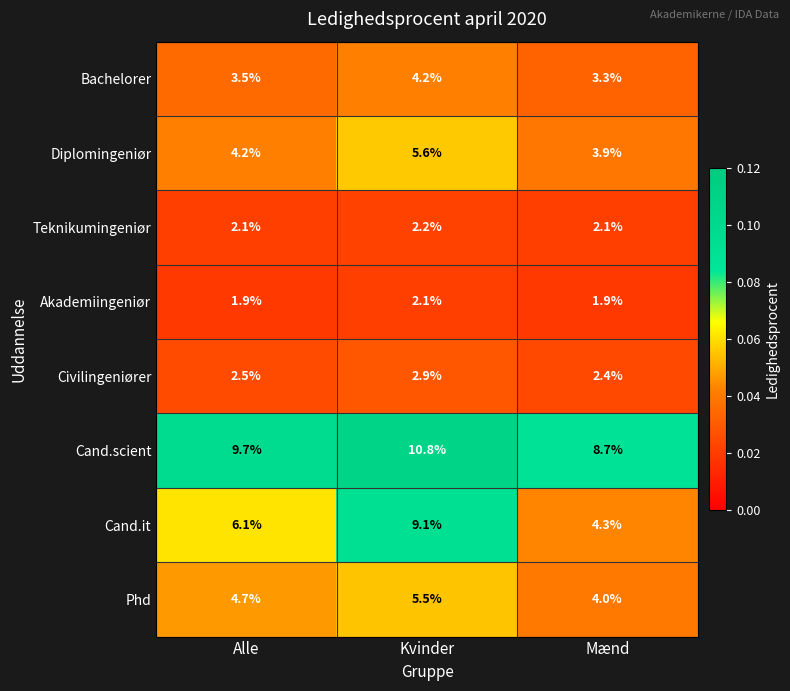

What is the maximum value shown in the chart?

10.8